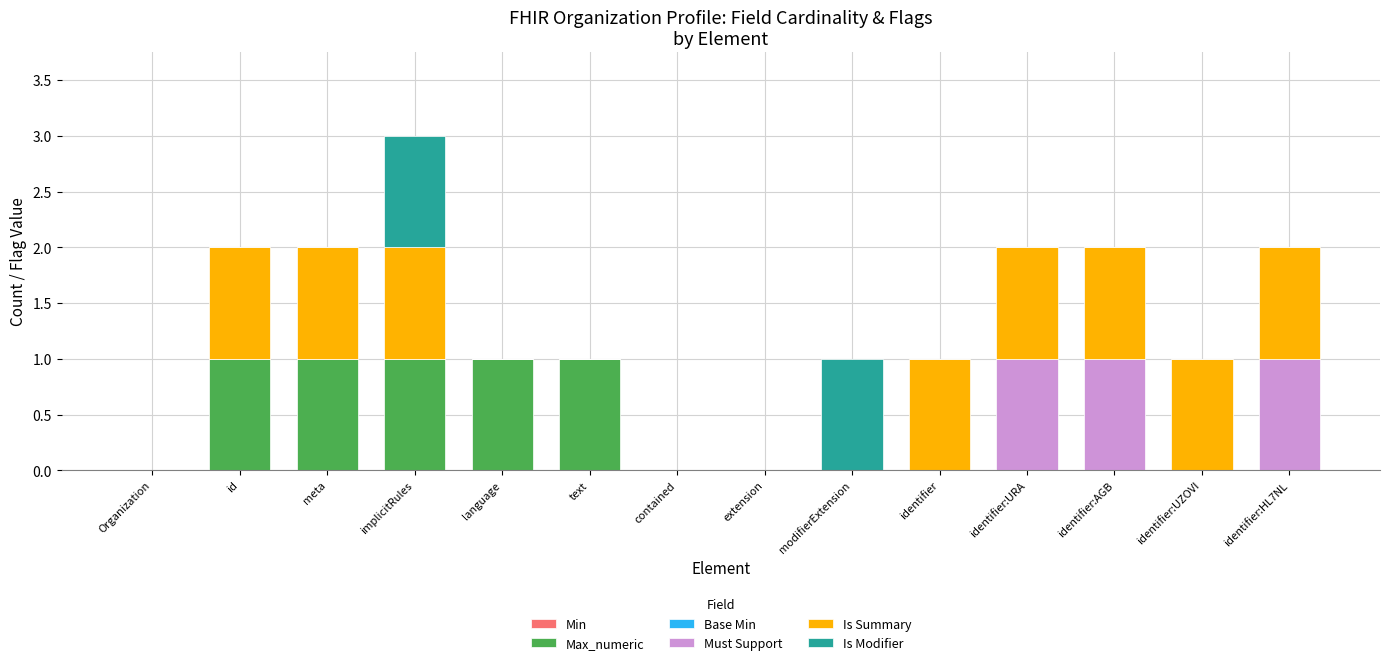

At which category is the sum across all series the highest?

implicitRules